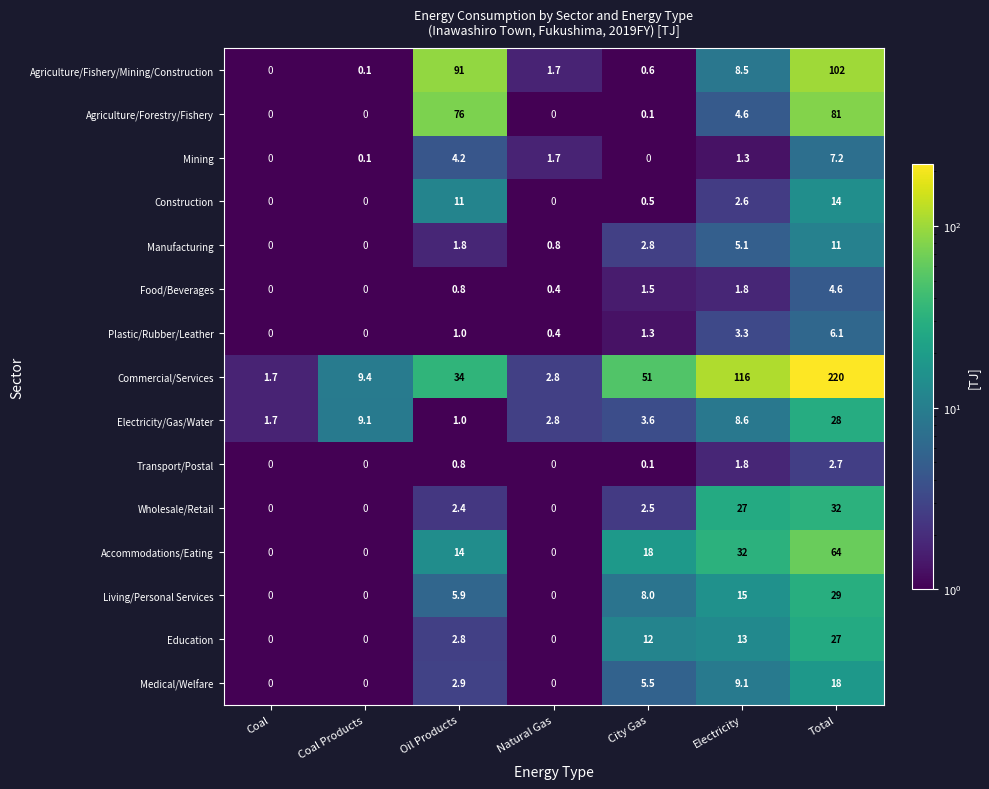

What is the difference between the Electricity/Gas/Water values at Electricity and Coal Products?

0.5